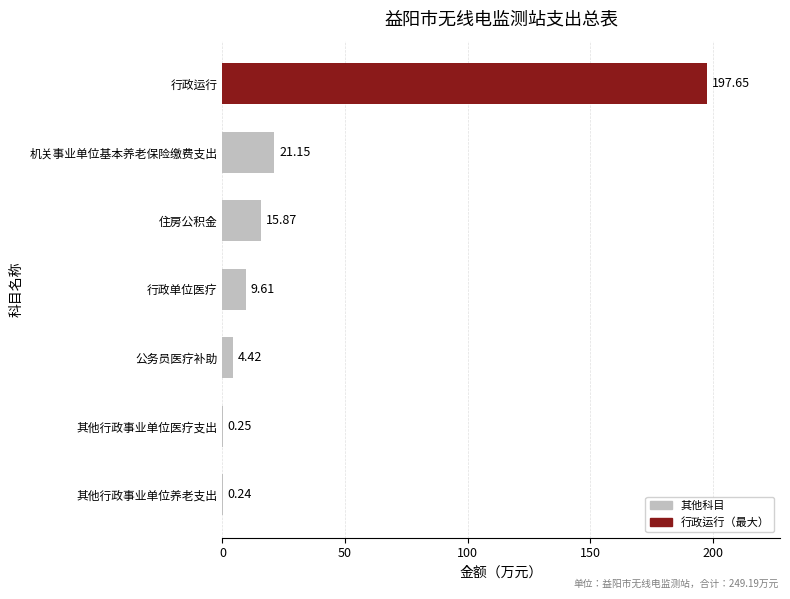

How many values exceed 9?

4